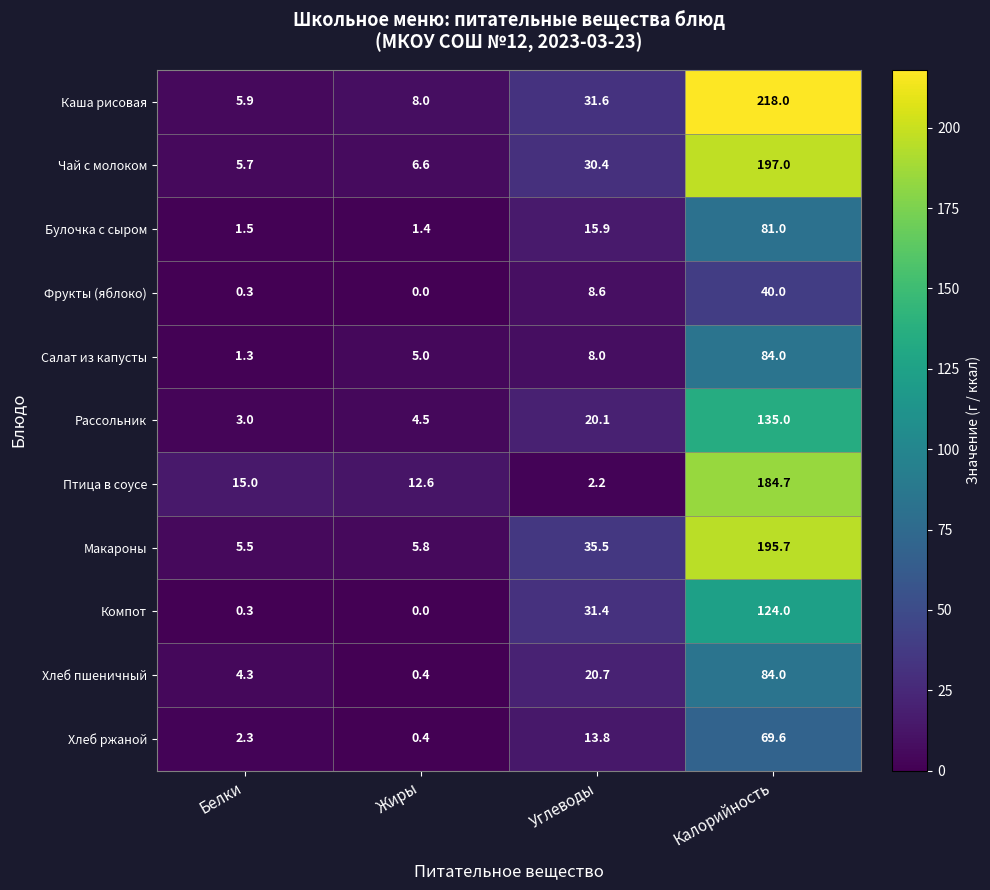

What is the difference between the second highest and minimum values in the Чай с молоком series?

24.7